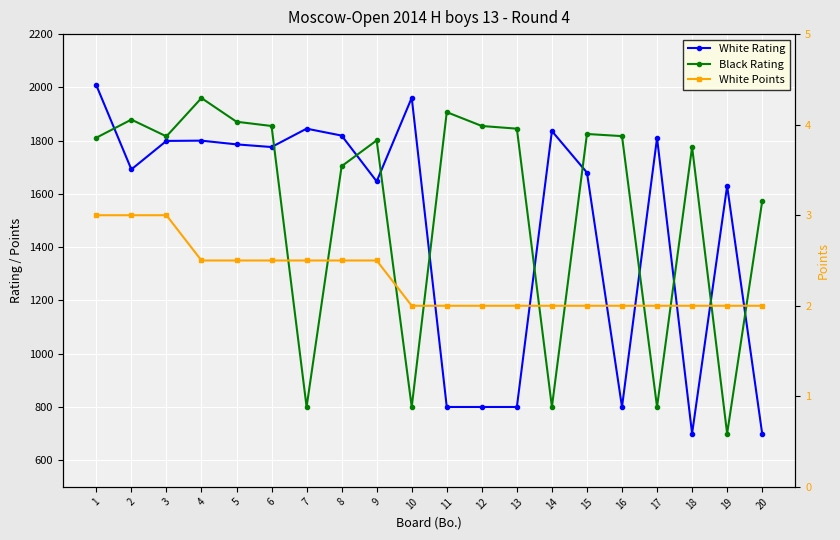

Where does the White Rating series first go above 1776?

1